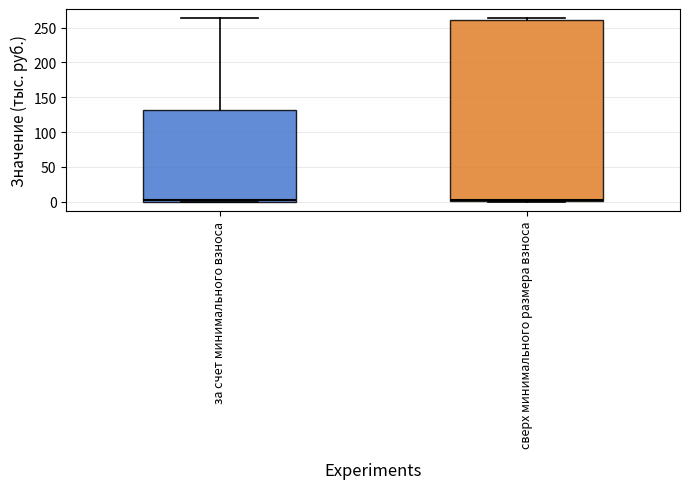

Reading left to right, read every box against the y-axis: the position of its median line, the range the box covers, and the ends of its whiskers. The values are not printed on the chart, so give them approximately, as read against the axis.

за счет минимального взноса: median 5, box 0 to 130, whiskers 0 to 265
сверх минимального размера взноса: median 5, box 0 to 260, whiskers 0 (just below the box's lower edge) to 265